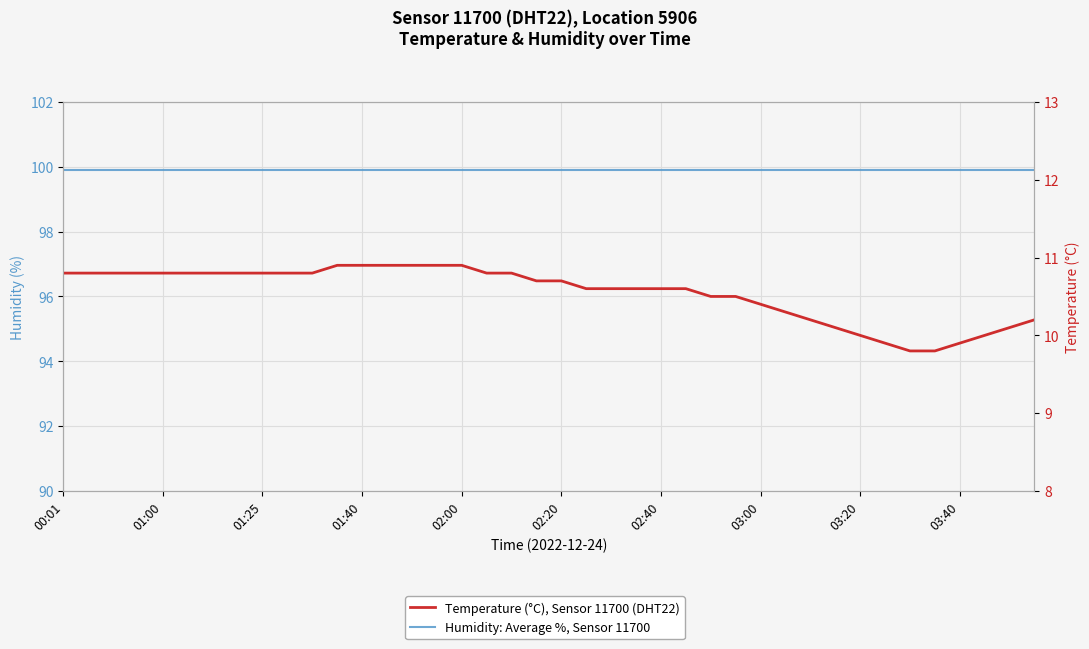

Reading right to left, list all the values displayed in this chart.

Humidity: Average %, Sensor 11700: 99.9	99.9	99.9	99.9	99.9	99.9	99.9	99.9	99.9	99.9	99.9	99.9	99.9	99.9	99.9	99.9	99.9	99.9	99.9	99.9	99.9	99.9	99.9	99.9	99.9	99.9	99.9	99.9	99.9	99.9	99.9	99.9	99.9	99.9	99.9	99.9	99.9	99.9	99.9	99.9
Temperature (°C), Sensor 11700 (DHT22): 10.2	10.1	10.0	9.9	9.8	9.8	9.9	10.0	10.1	10.2	10.3	10.4	10.5	10.5	10.6	10.6	10.6	10.6	10.6	10.7	10.7	10.8	10.8	10.9	10.9	10.9	10.9	10.9	10.9	10.8	10.8	10.8	10.8	10.8	10.8	10.8	10.8	10.8	10.8	10.8